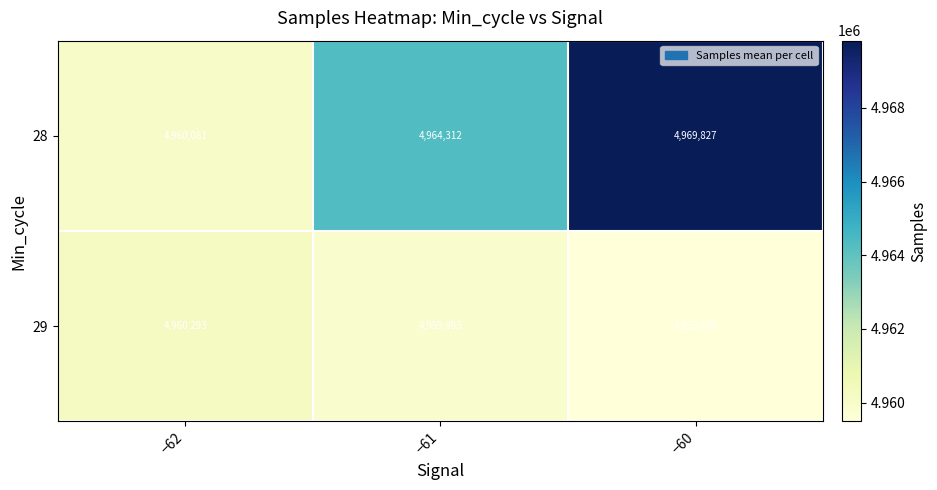

At which label is 29 closest to 4959891?

−61